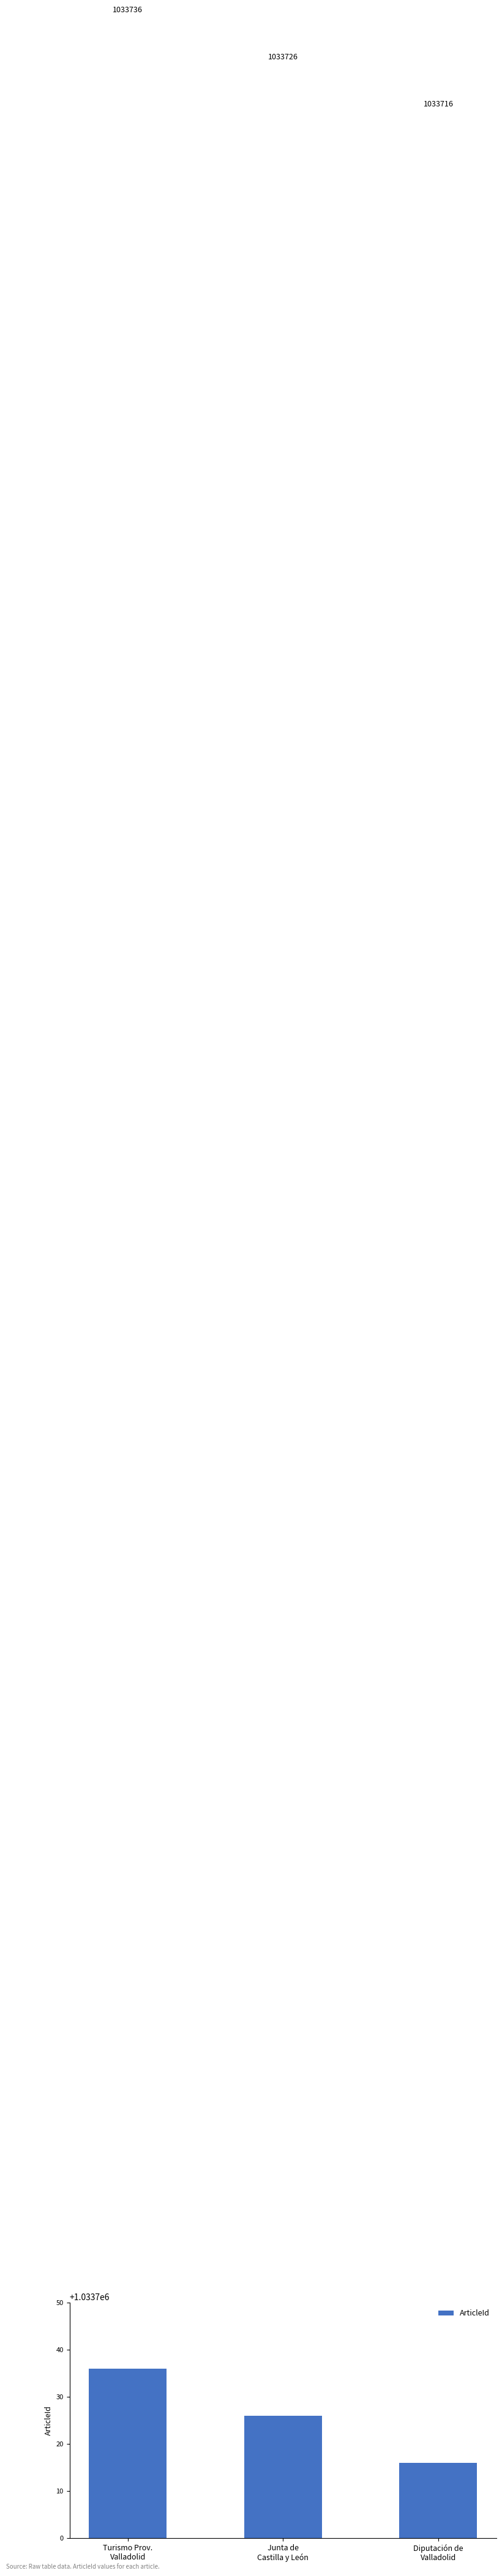

Reading right to left, transcribe all the data shown in this chart.

Diputación de
Valladolid=1033716	Junta de
Castilla y León=1033726	Turismo Prov.
Valladolid=1033736